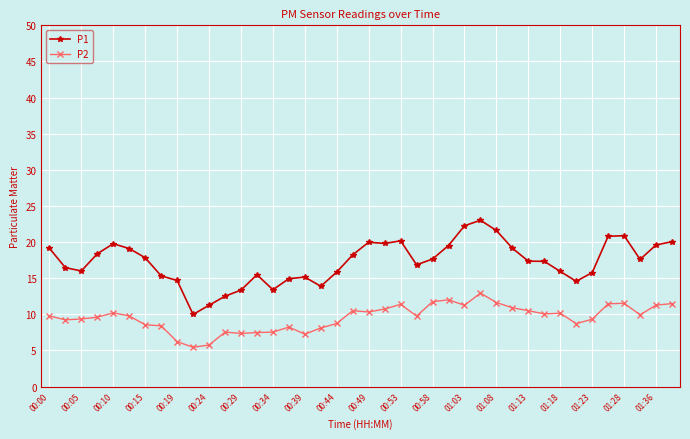

List the series in order of their peak value, lowest first.

P2, P1